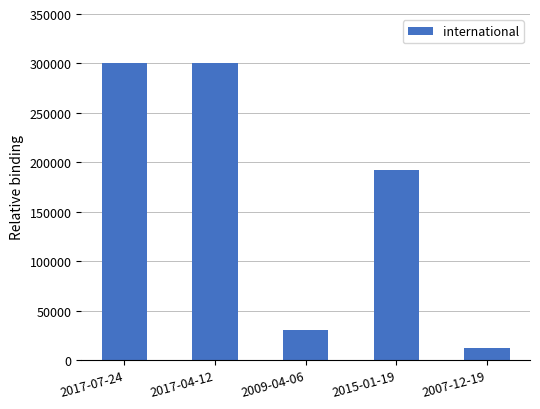

What is the sum of the values at 2017-07-24 and 2015-01-19?

492092